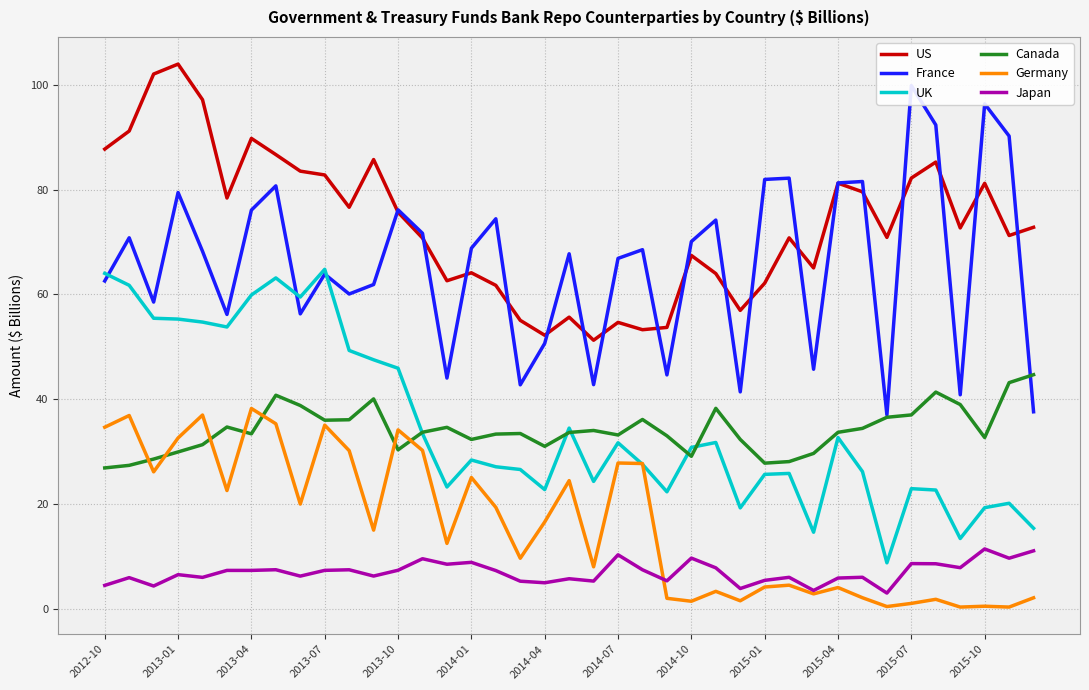

How many lines are shown in the chart?

6